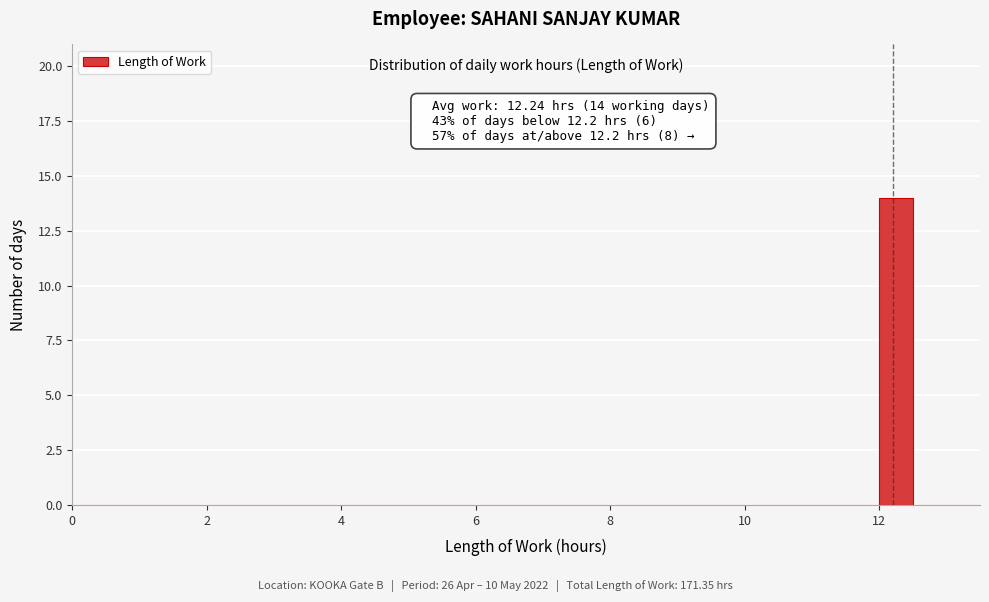

Read against the x-axis, roughly where is the centre of the tallest bar?

12.2